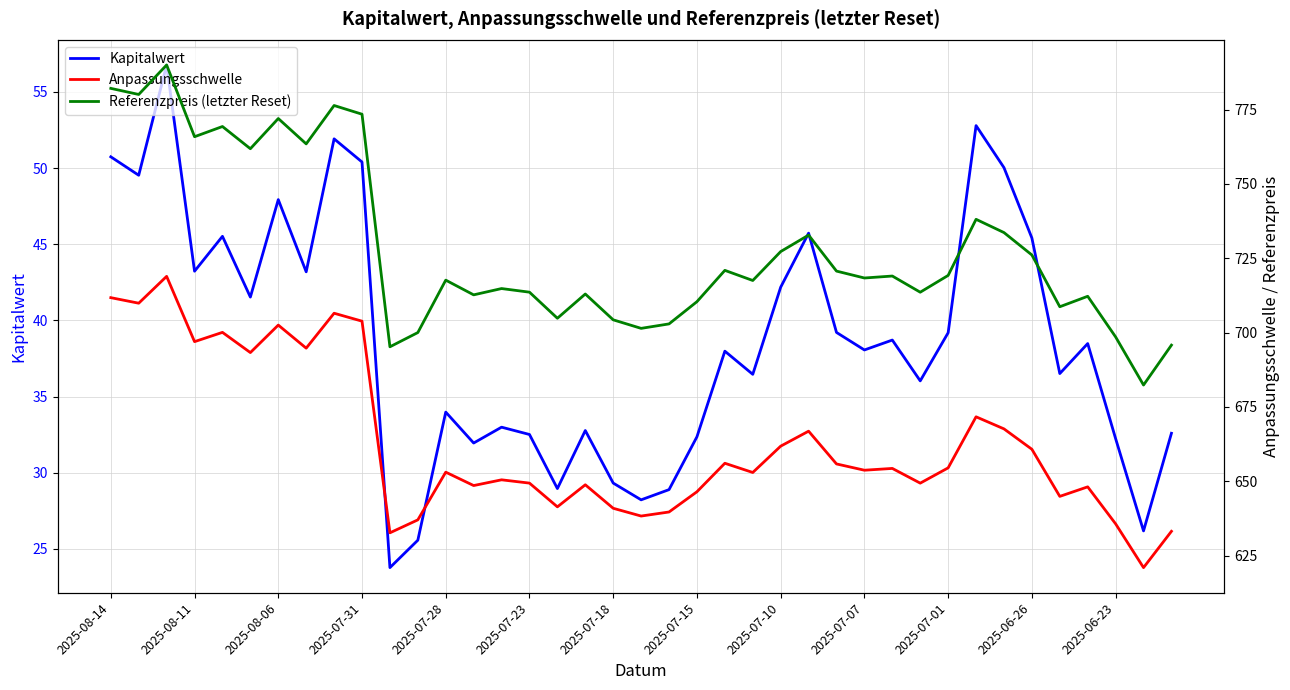

True or false: Referenzpreis (letzter Reset) and Kapitalwert cross at least once.

False